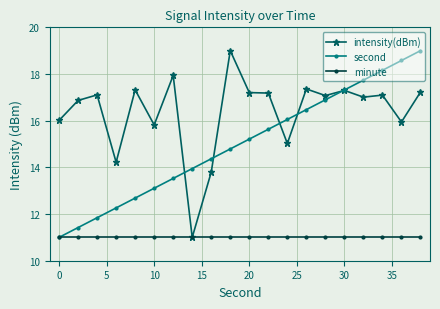

True or false: second has more than 1 points higher than both neighbors.

False